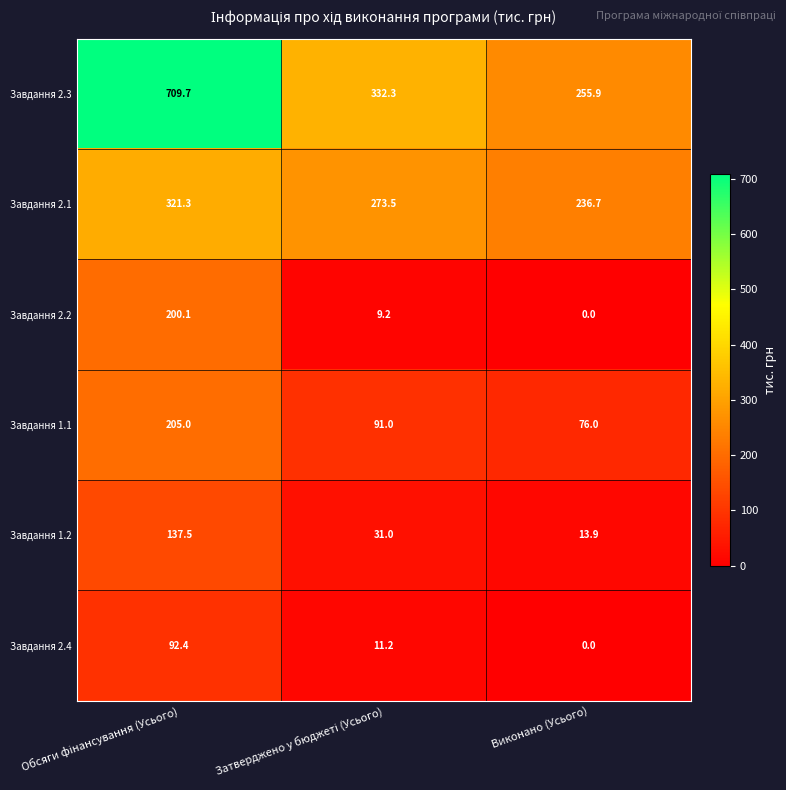

What is the approximate value of Завдання 1.1 at Виконано (Усього)?

76.0